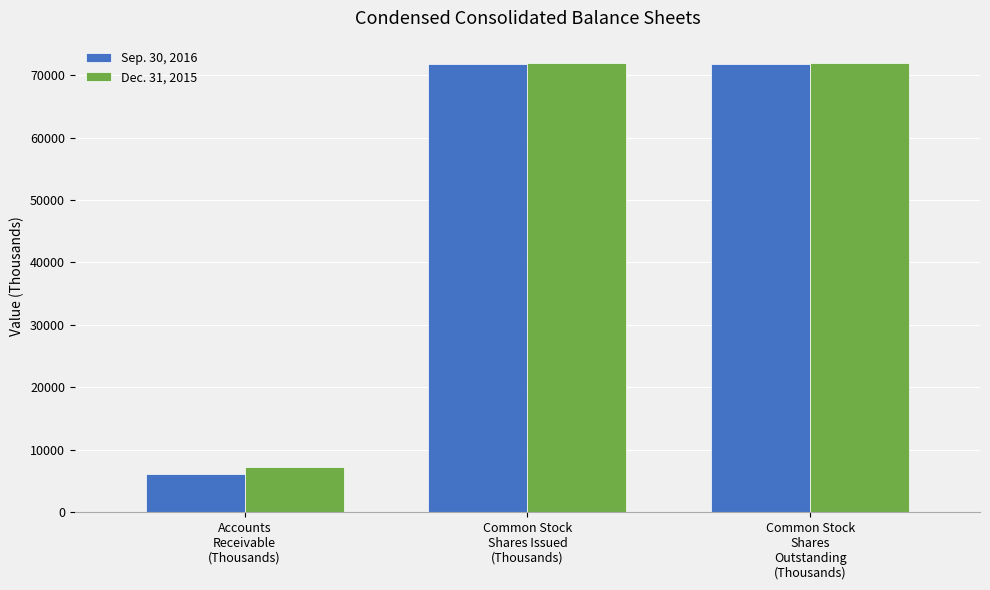

What position from the right is Accounts
Receivable
(Thousands)?

3